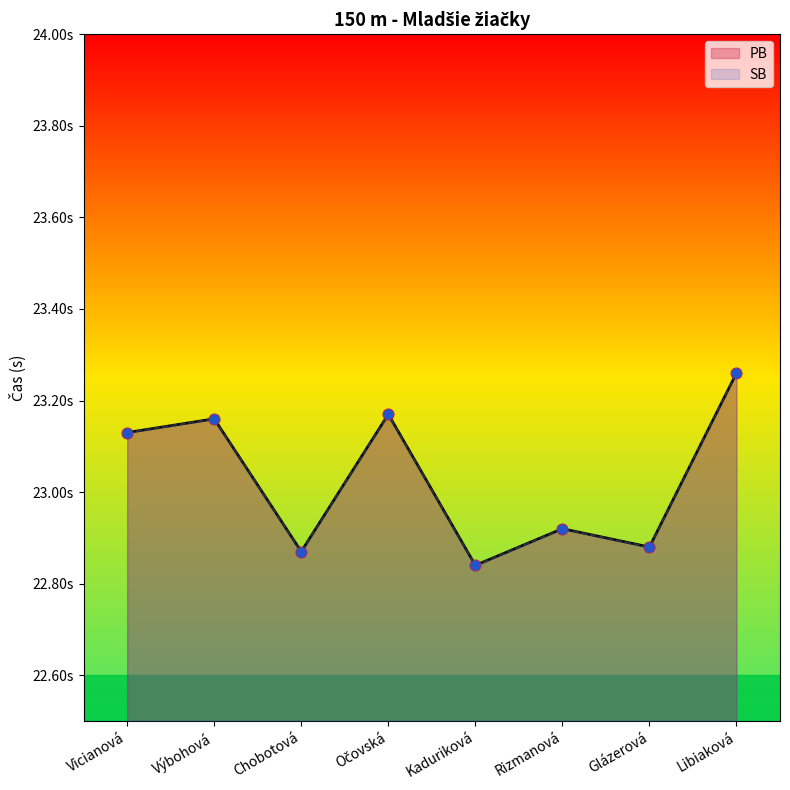

Which series has the largest total across all categories?

PB